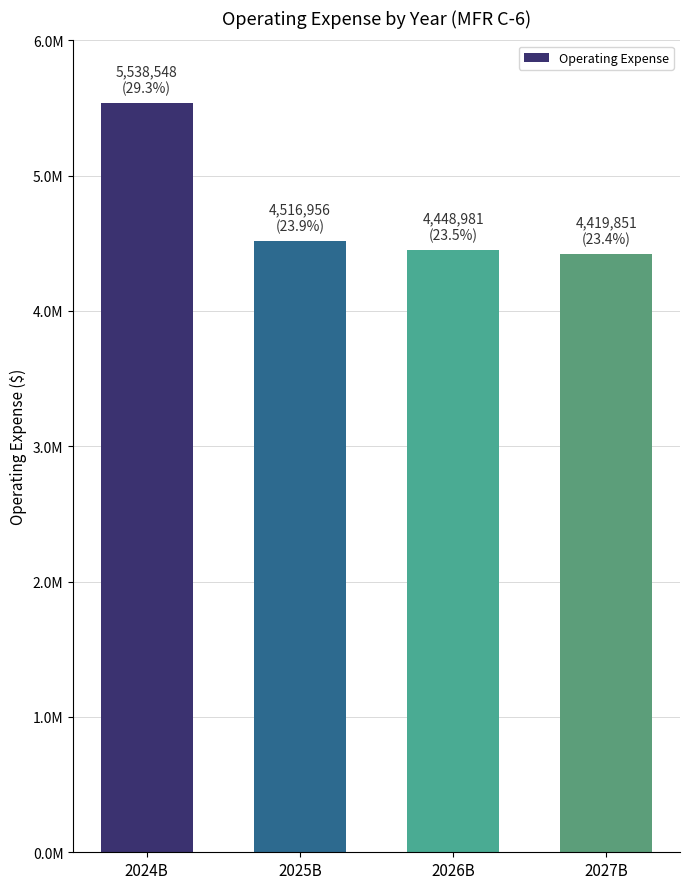

Does the chart contain any negative values?

No